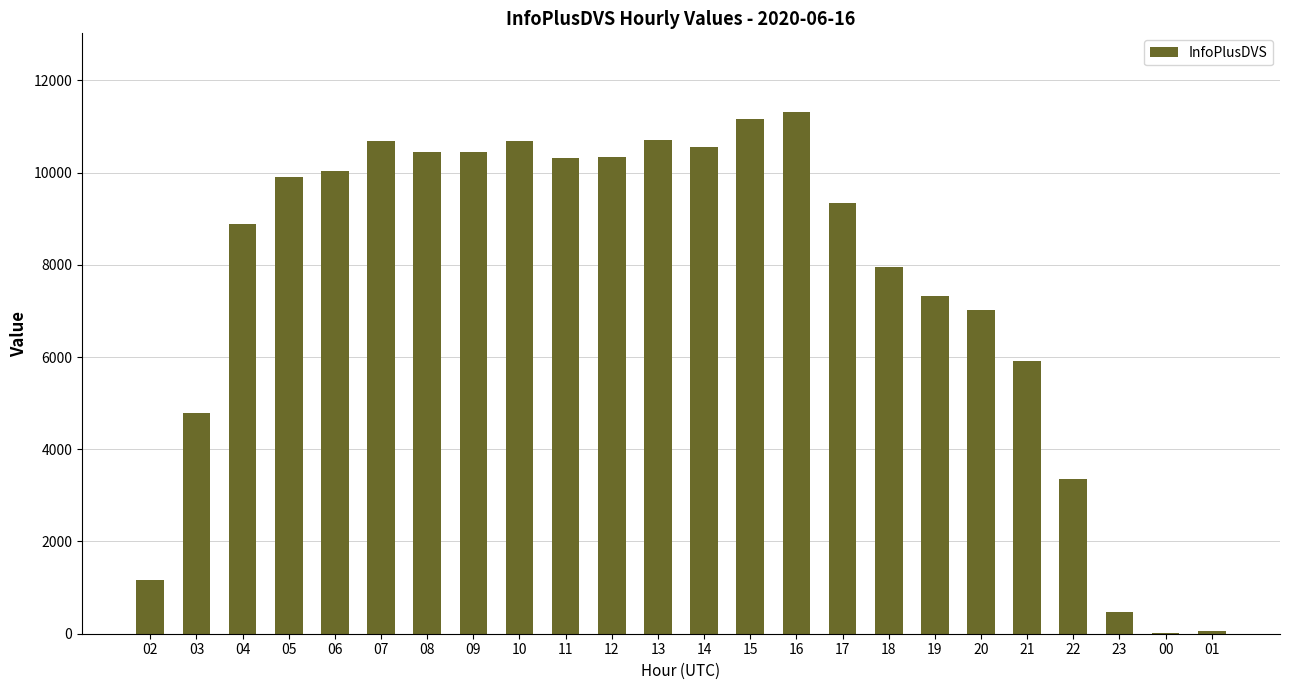

What is the change in value from 05 to 08?

+533